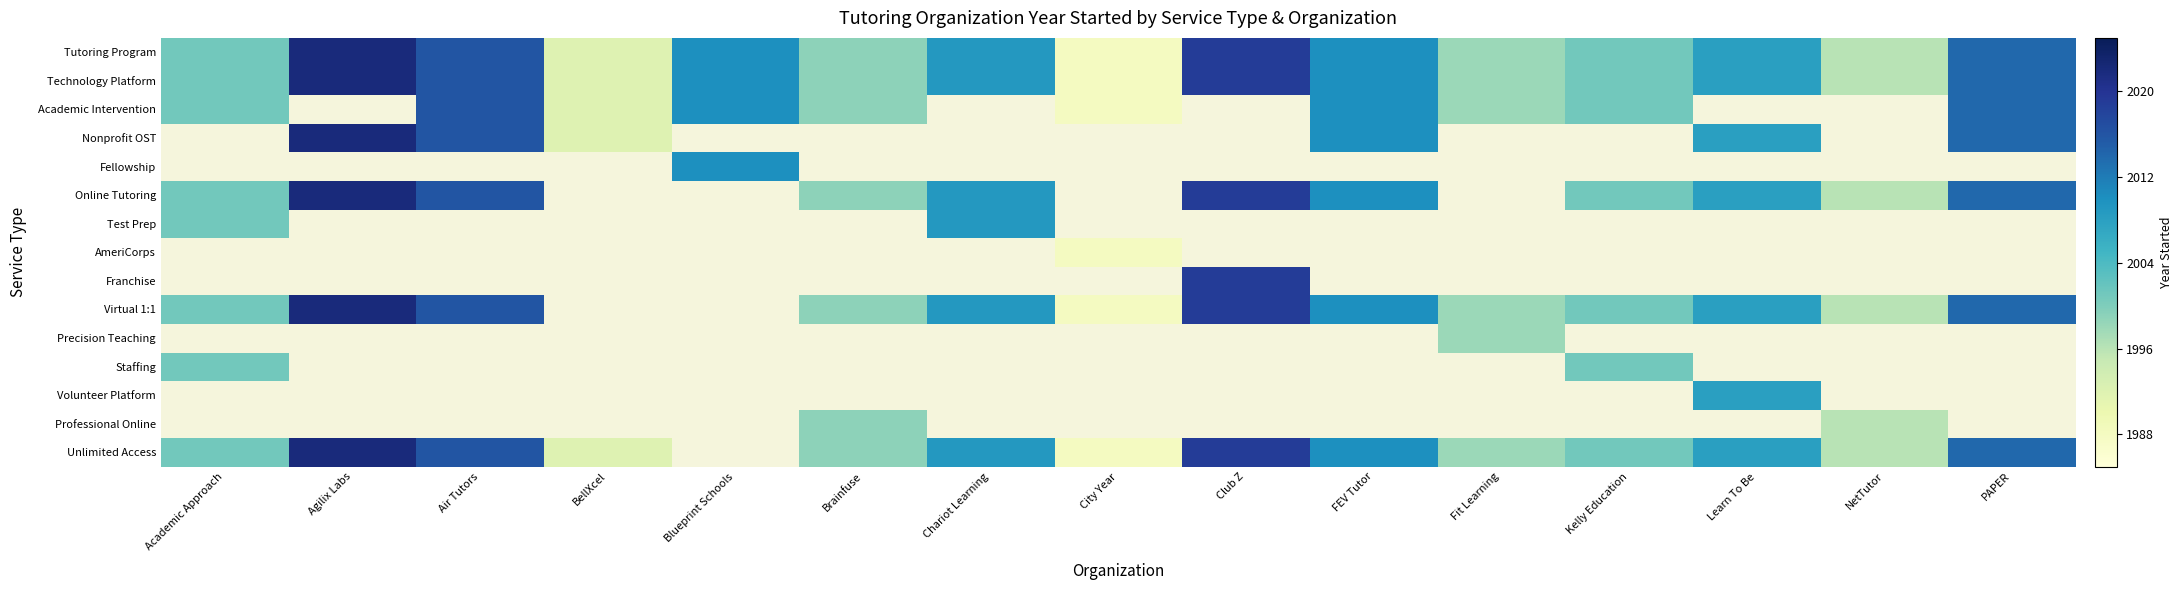

What is the greatest value displayed?

2022.0